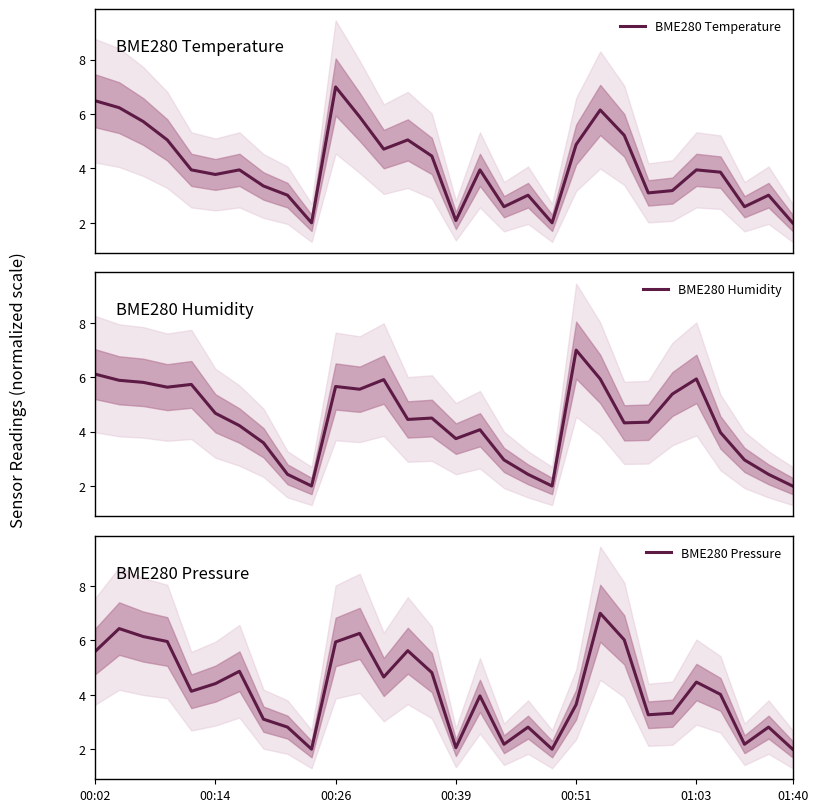

What is the average value of the BME280 Temperature series?

4.1